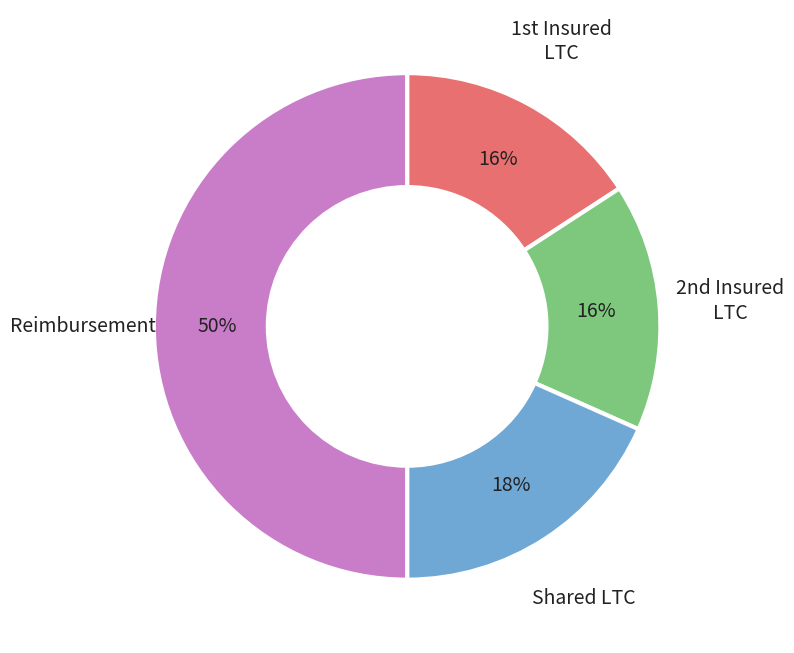

To the nearest percent, what is the difference between the largest and smallest slice percentages?

34%